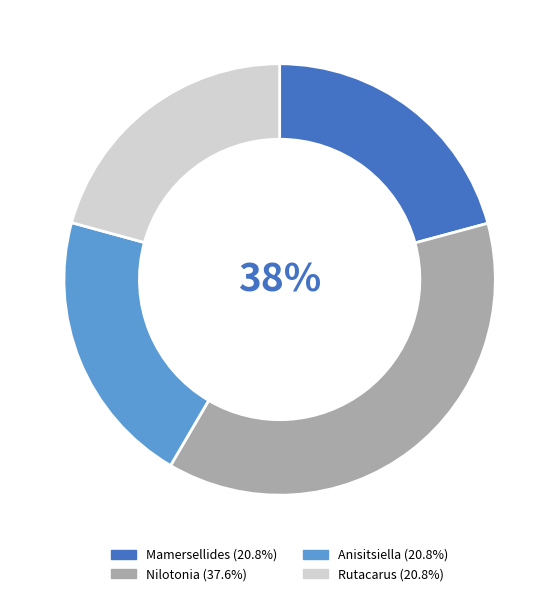

To the nearest percent, what percentage of the pie is Anisitsiella?

21%